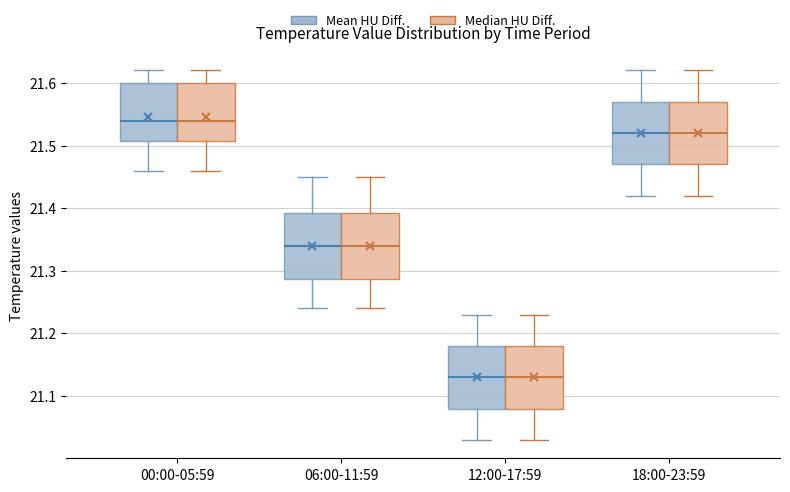

Reading left to right, transcribe this box plot: for each box, give where its median line is, the range the box spans, and where its two whiskers end, as read against the y-axis. The values are not printed on the chart, so give them approximately, as read against the axis.

00:00-05:59 (Mean HU Diff.): median 21.54, box 21.51 to 21.60, whiskers 21.46 to 21.62
00:00-05:59 (Median HU Diff.): median 21.54, box 21.51 to 21.60, whiskers 21.46 to 21.62
06:00-11:59 (Mean HU Diff.): median 21.34, box 21.29 to 21.39, whiskers 21.24 to 21.45
06:00-11:59 (Median HU Diff.): median 21.34, box 21.29 to 21.39, whiskers 21.24 to 21.45
12:00-17:59 (Mean HU Diff.): median 21.13, box 21.08 to 21.18, whiskers 21.03 to 21.23
12:00-17:59 (Median HU Diff.): median 21.13, box 21.08 to 21.18, whiskers 21.03 to 21.23
18:00-23:59 (Mean HU Diff.): median 21.52, box 21.47 to 21.57, whiskers 21.42 to 21.62
18:00-23:59 (Median HU Diff.): median 21.52, box 21.47 to 21.57, whiskers 21.42 to 21.62